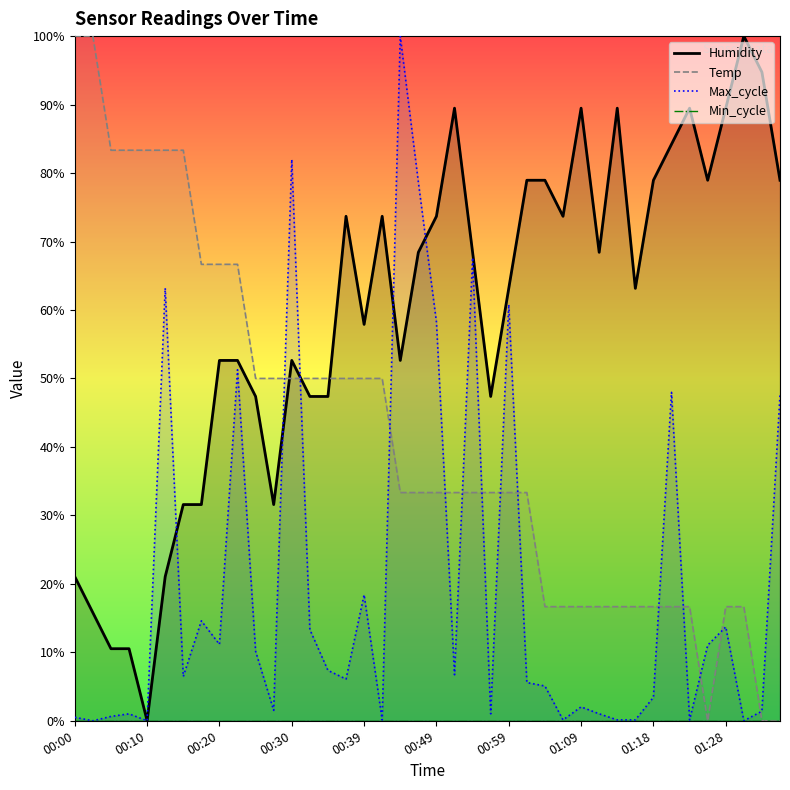

The value of Temp at 01:01 is 0.2. True or false?

False